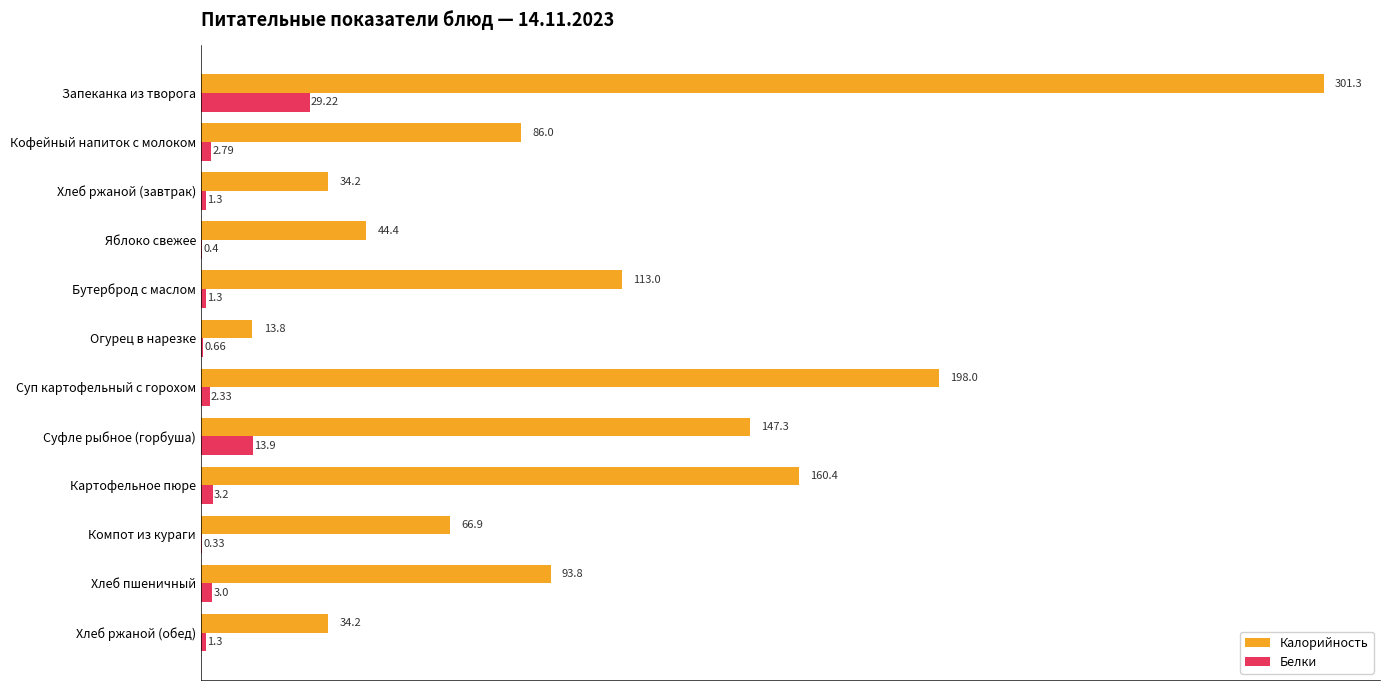

Which category has the highest value in the Калорийность series?

Запеканка из творога